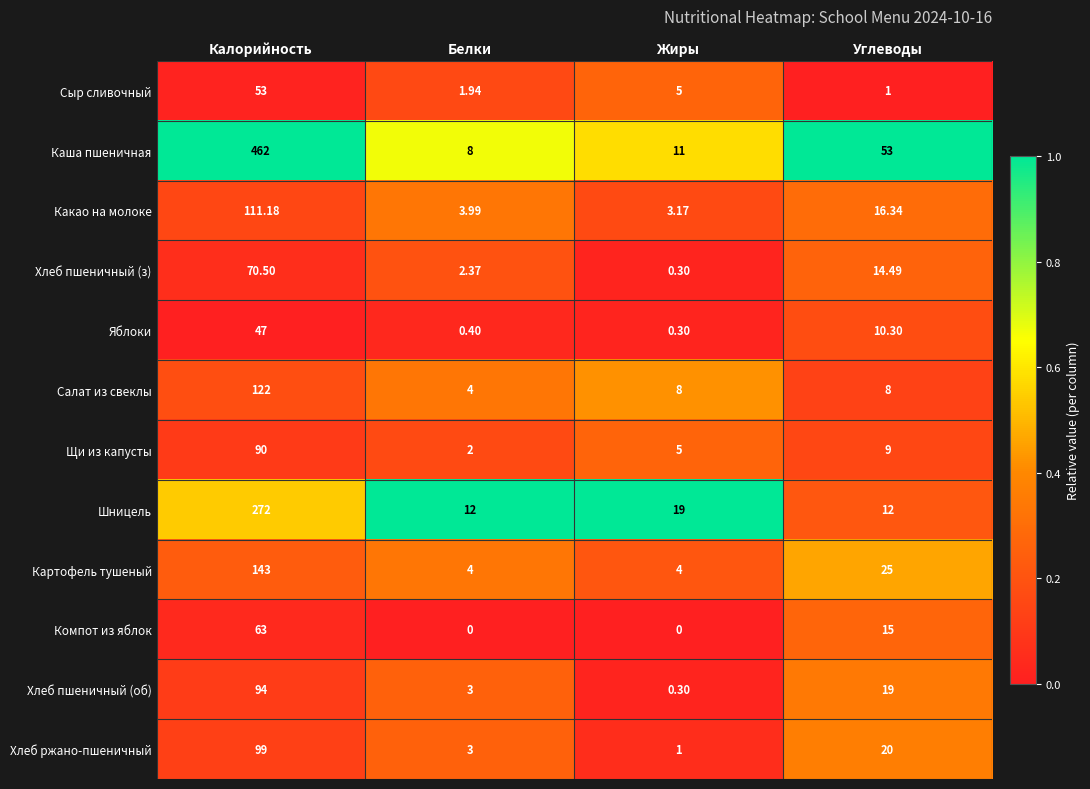

At Углеводы, list the series in order from largest to smallest.

Каша пшеничная, Картофель тушеный, Хлеб ржано-пшеничный, Хлеб пшеничный (об), Какао на молоке, Компот из яблок, Хлеб пшеничный (з), Шницель, Яблоки, Щи из капусты, Салат из свеклы, Сыр сливочный